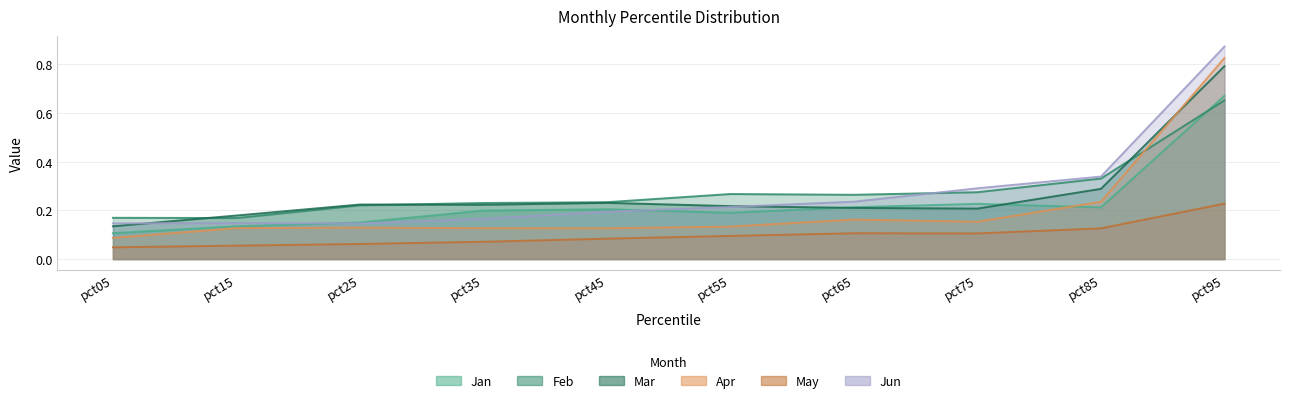

What is the average value of the Mar series?

0.3